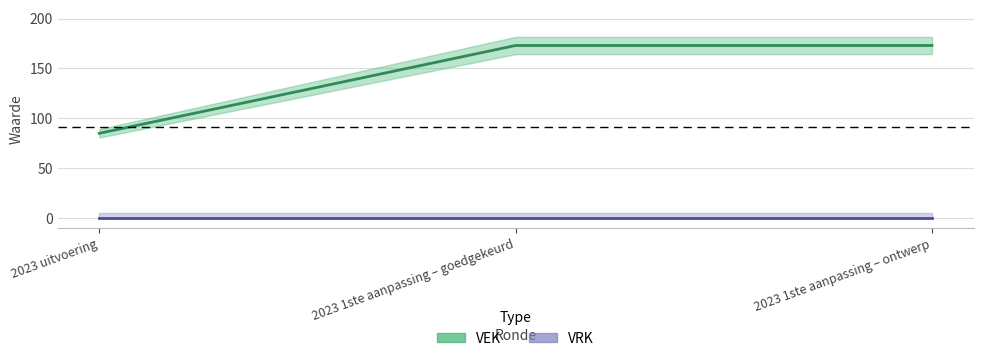

The VRK series shows 0 at 2023 1ste aanpassing – goedgekeurd. True or false?

True